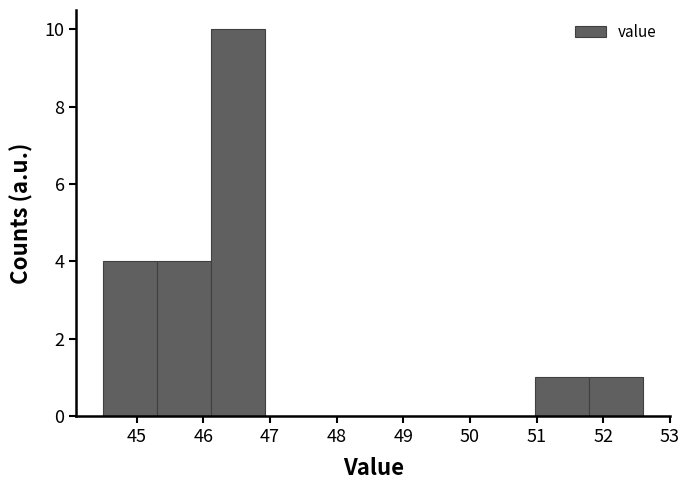

Which range on the x-axis has the tallest bar?

46.12 to 46.93